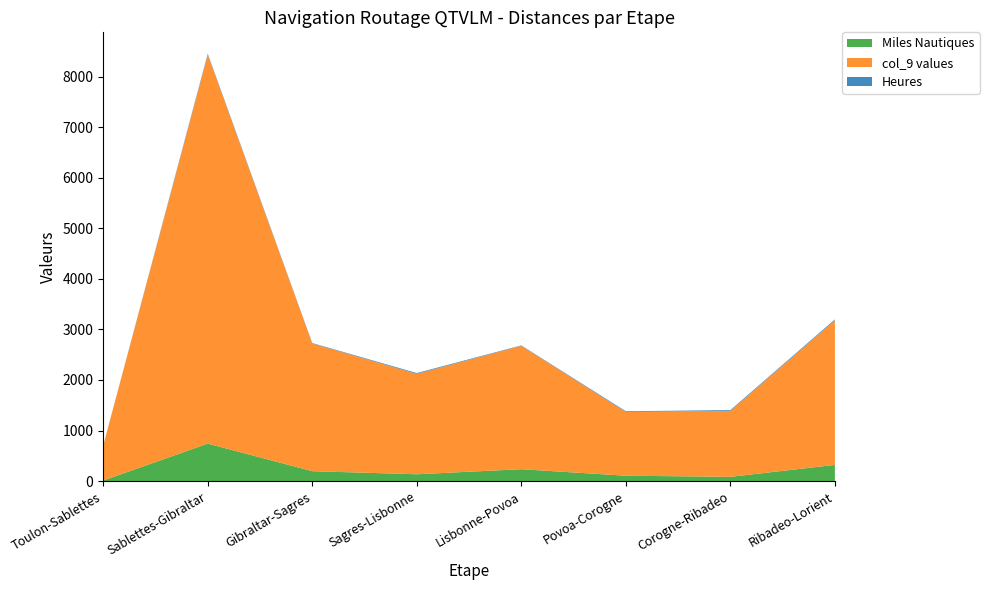

Reading left to right, extract all data points from this chart.

Miles Nautiques: 11	741	196	135	235	106	84	320
col_9 values: 690	7690	2525	1985	2440	1260	1305	2860
Heures: 2	20	9	16	8	15	15	17